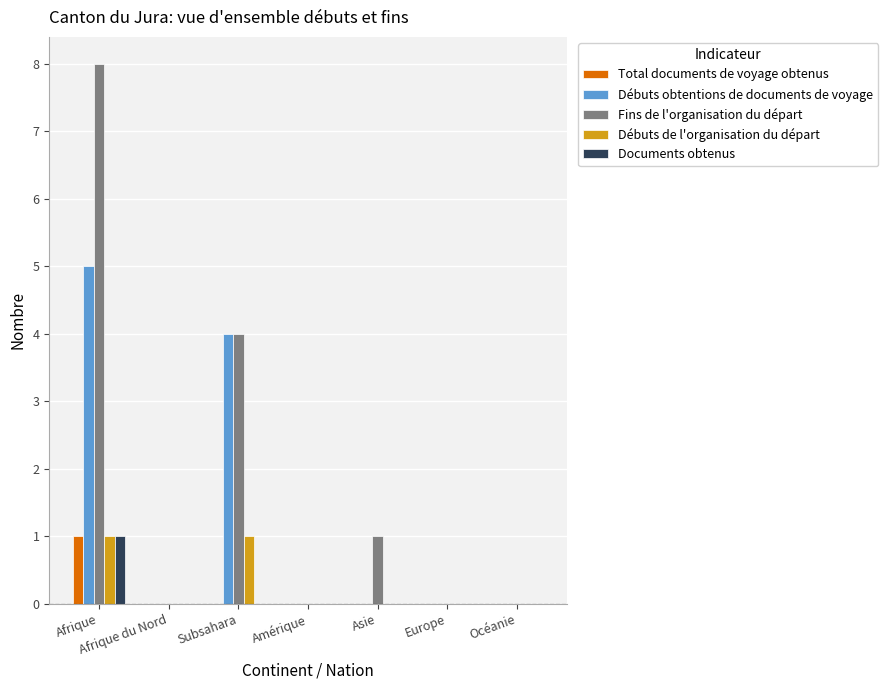

What are all the series names shown in the legend?

Total documents de voyage obtenus, Débuts obtentions de documents de voyage, Fins de l'organisation du départ, Débuts de l'organisation du départ, Documents obtenus